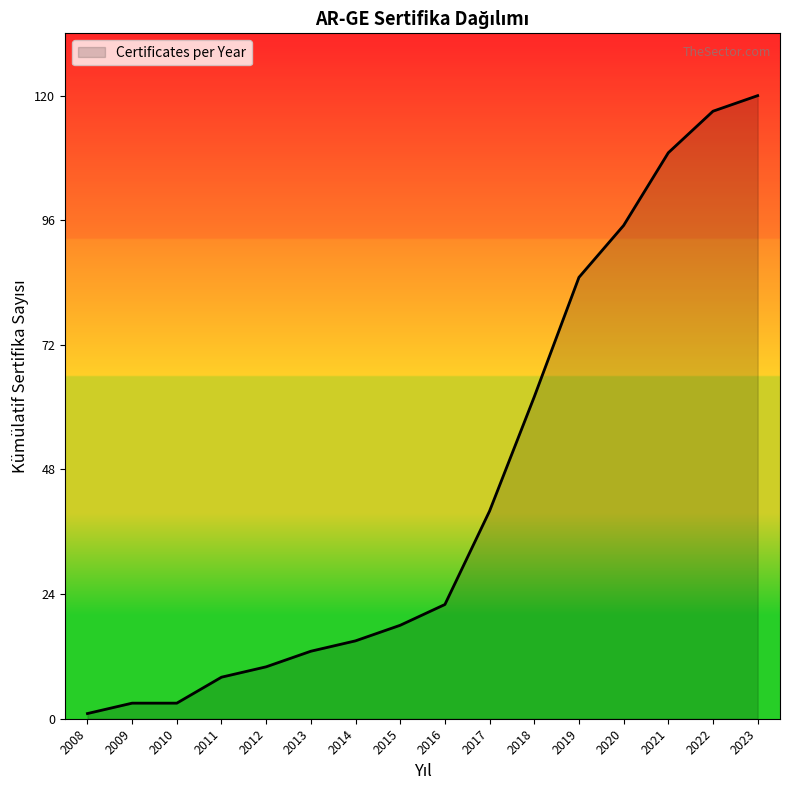

How many lines are shown in the chart?

1